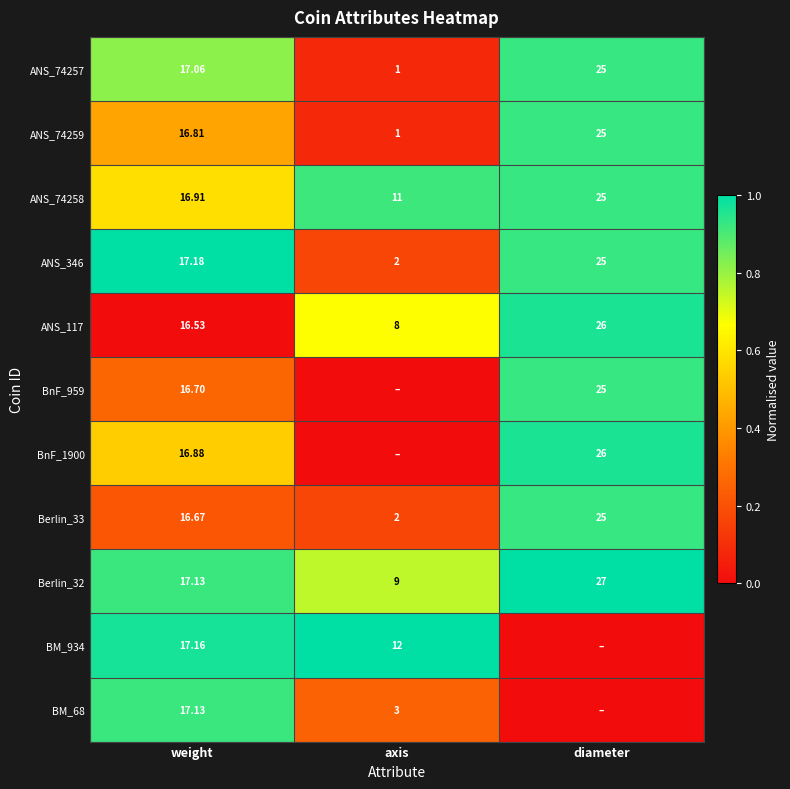

Which category has the lowest value in the ANS_346 series?

axis